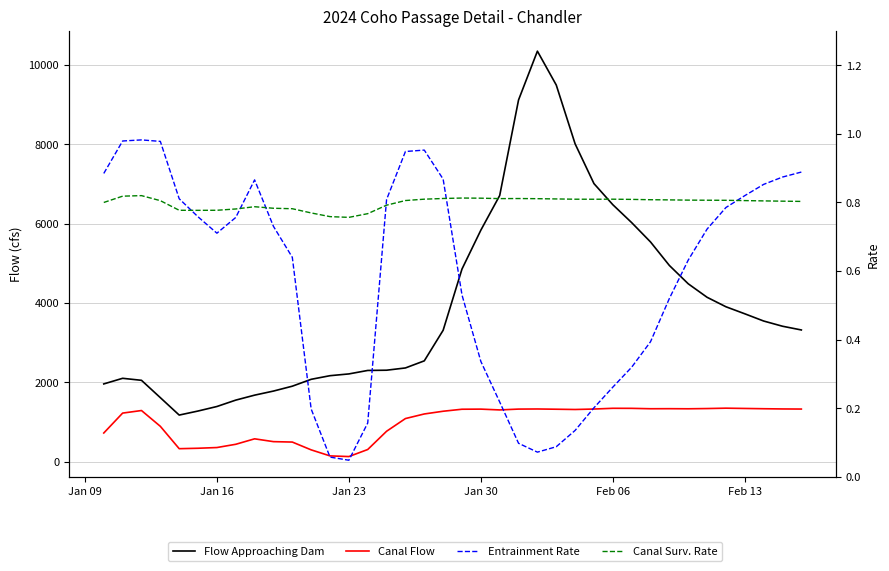

What is the difference between the maximum and second lowest values in the Flow Approaching Dam series?

9069.0